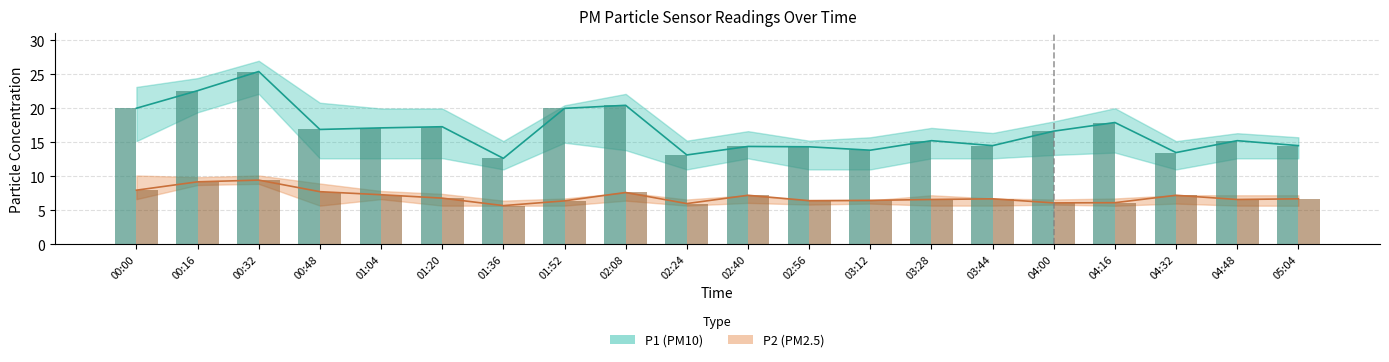

The value of P2 at 01:36 is 5.7. True or false?

True